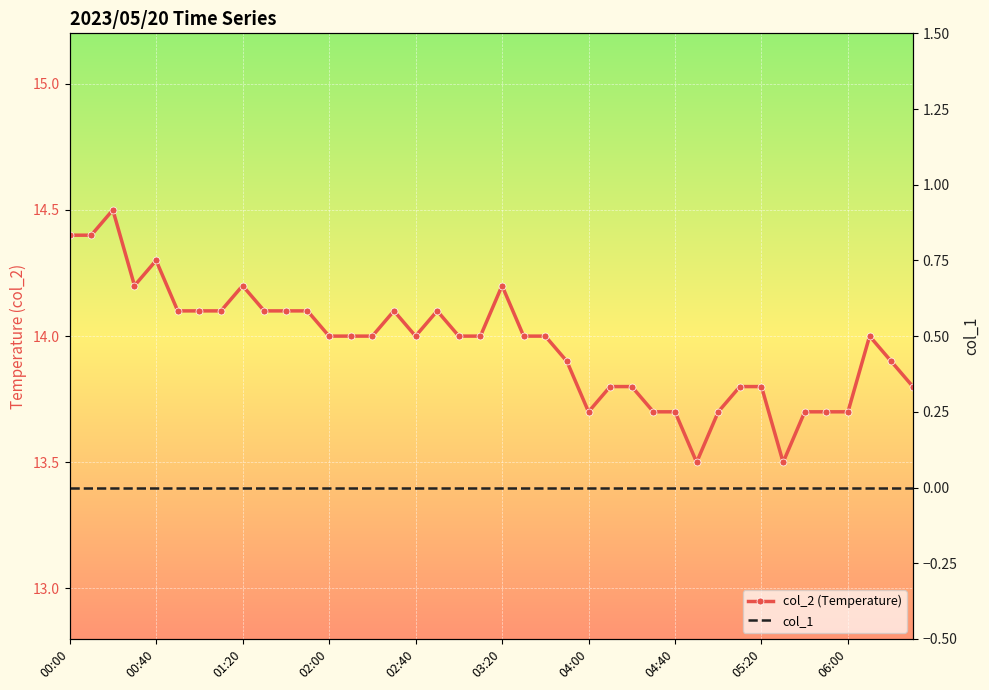

Which series has the widest spread of values?

col_2 (Temperature)